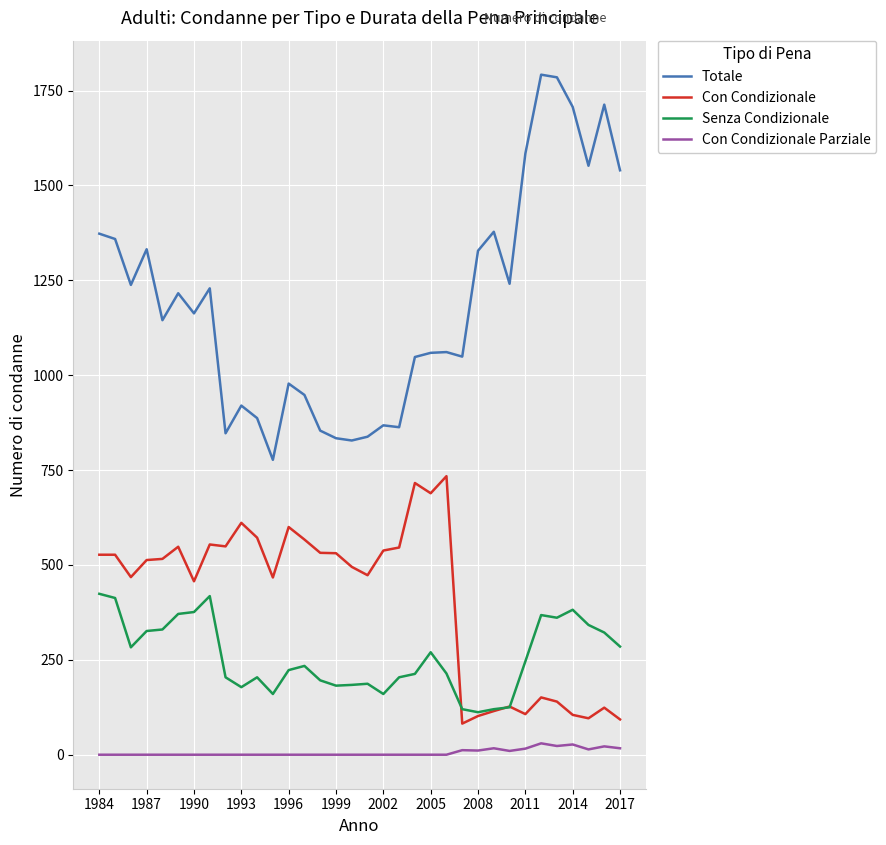

What is the maximum value shown in the chart?

1792